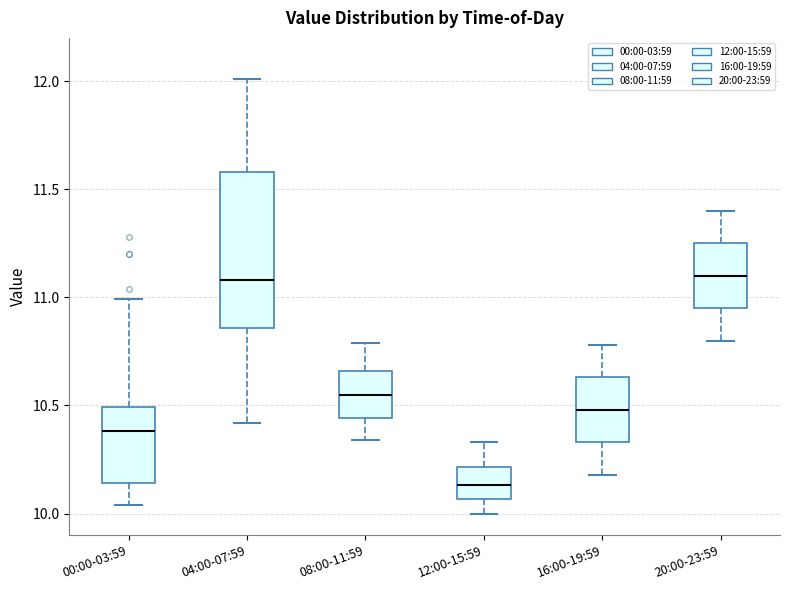

Where is the upper edge of the box for 16:00-19:59 on the y-axis? The values are not printed on the chart, so give them approximately, as read against the axis.

10.65